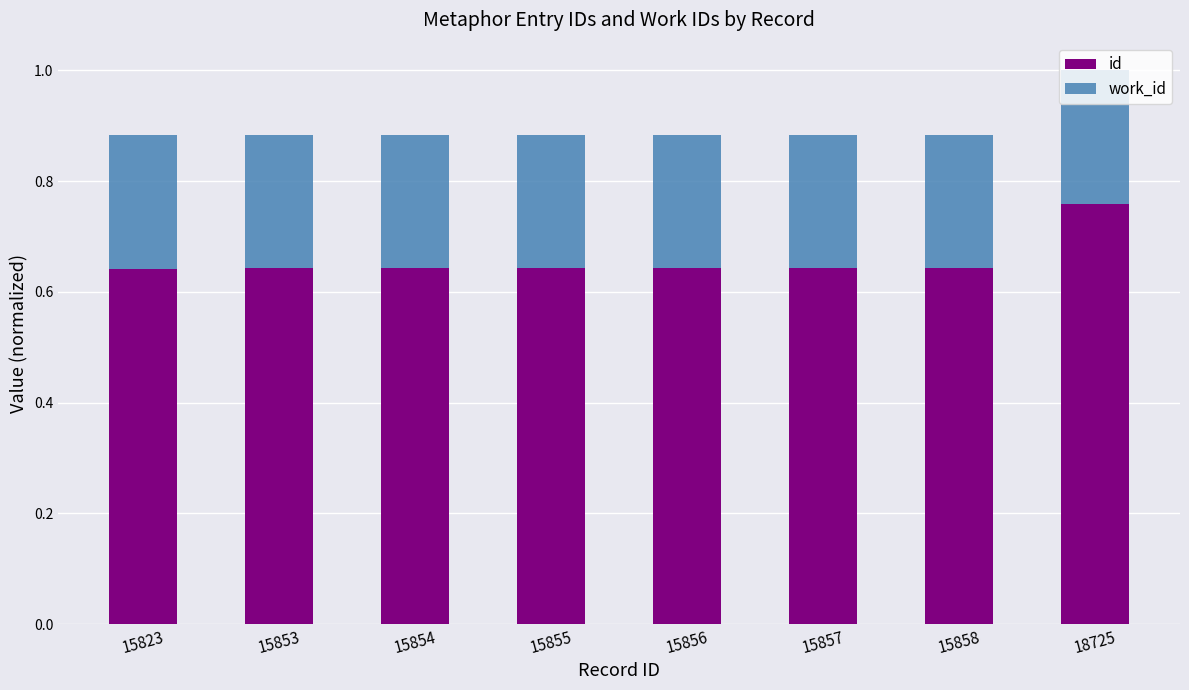

At which label does id reach its peak?

18725